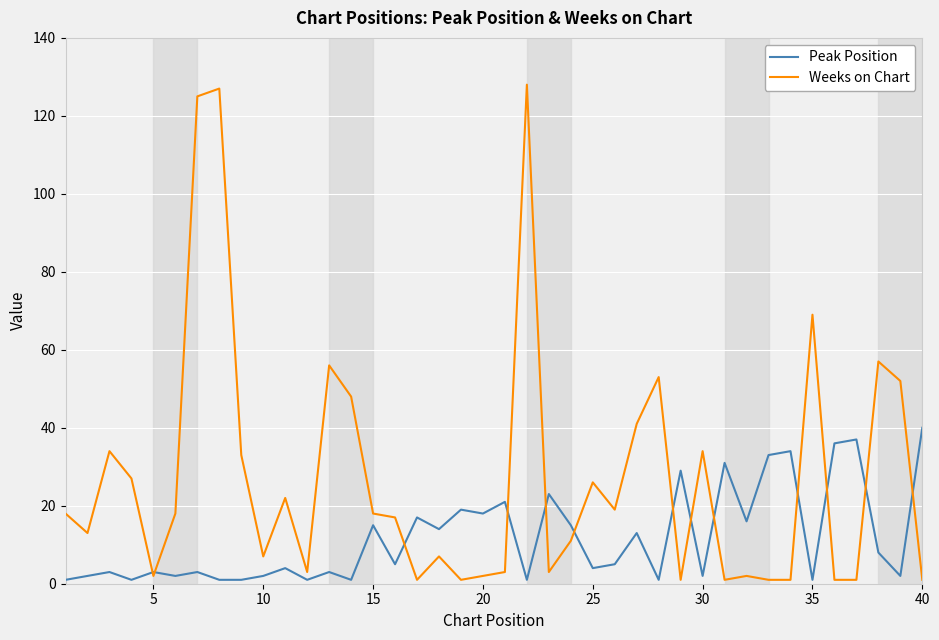

What is the maximum value shown in the chart?

128